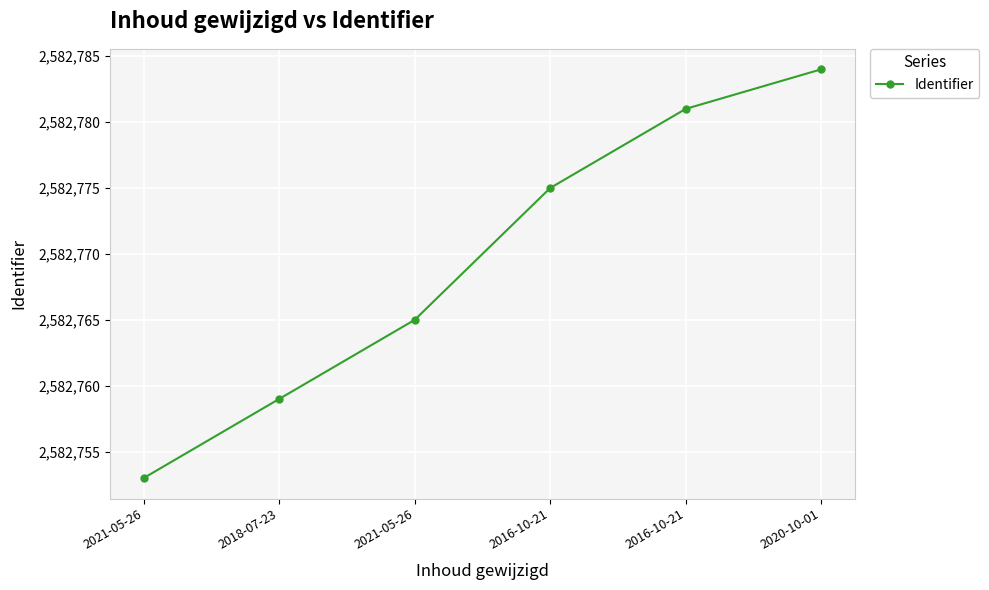

What is the sum of all values?

15496617